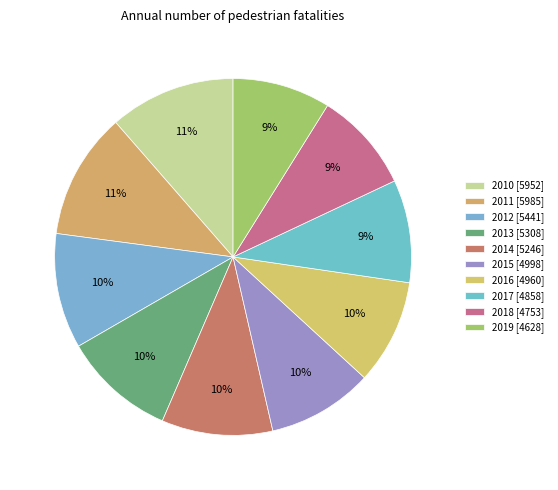

What is the ratio of the value at 2019 to the value at 2011?

0.8